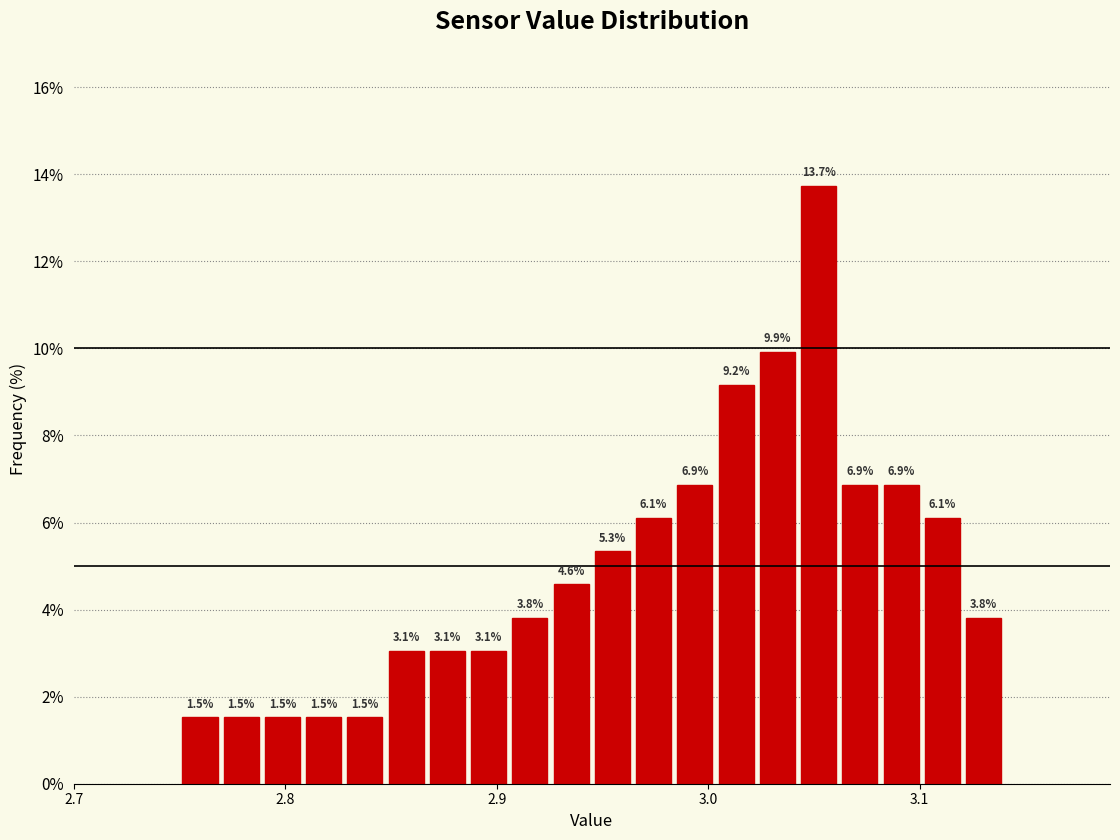

Read against the x-axis, roughly where is the centre of the tallest bar?

3.05